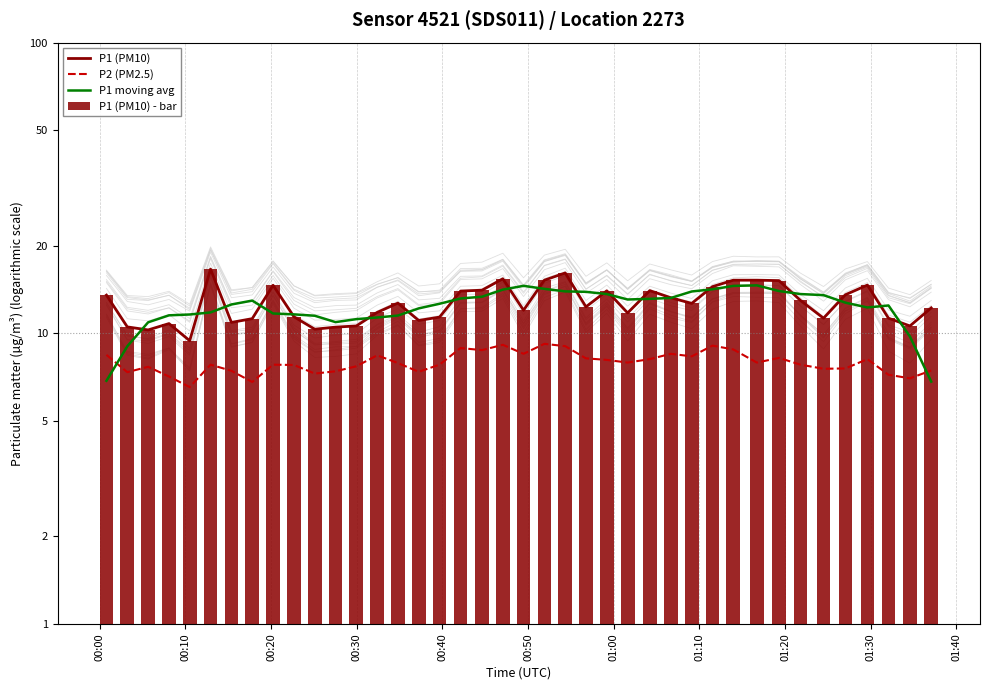

Reading right to left, list all the values displayed in this chart.

P1 (PM10): 12.2	10.6	11.3	14.7	13.6	11.3	13.0	15.2	15.2	15.2	14.5	12.7	13.2	14.0	11.8	14.0	12.3	16.1	15.2	12.0	15.4	14.1	14.0	11.4	11.1	12.7	11.8	10.6	10.5	10.3	11.4	14.6	11.2	10.9	16.6	9.4	10.8	10.3	10.5	13.5
P2 (PM2.5): 7.5	7.0	7.2	8.2	7.6	7.5	7.8	8.2	7.9	8.8	9.1	8.3	8.5	8.2	7.9	8.1	8.2	9.0	9.2	8.5	9.1	8.8	8.9	7.8	7.4	7.9	8.4	7.7	7.4	7.3	7.8	7.8	6.8	7.4	7.8	6.5	7.1	7.7	7.3	8.4
P1 moving avg: 6.8	9.8	12.5	12.3	12.7	13.5	13.6	14.0	14.6	14.6	14.2	13.9	13.2	13.1	13.1	13.6	13.9	13.9	14.2	14.6	14.1	13.4	13.2	12.6	12.2	11.5	11.3	11.2	10.9	11.5	11.6	11.7	13.0	12.6	11.8	11.6	11.5	10.9	9.0	6.9
P1 (PM10) - bar: 12.2	10.6	11.3	14.7	13.6	11.3	13.0	15.2	15.2	15.2	14.5	12.7	13.2	14.0	11.8	14.0	12.3	16.1	15.2	12.0	15.4	14.1	14.0	11.4	11.1	12.7	11.8	10.6	10.5	10.3	11.4	14.6	11.2	10.9	16.6	9.4	10.8	10.3	10.5	13.5